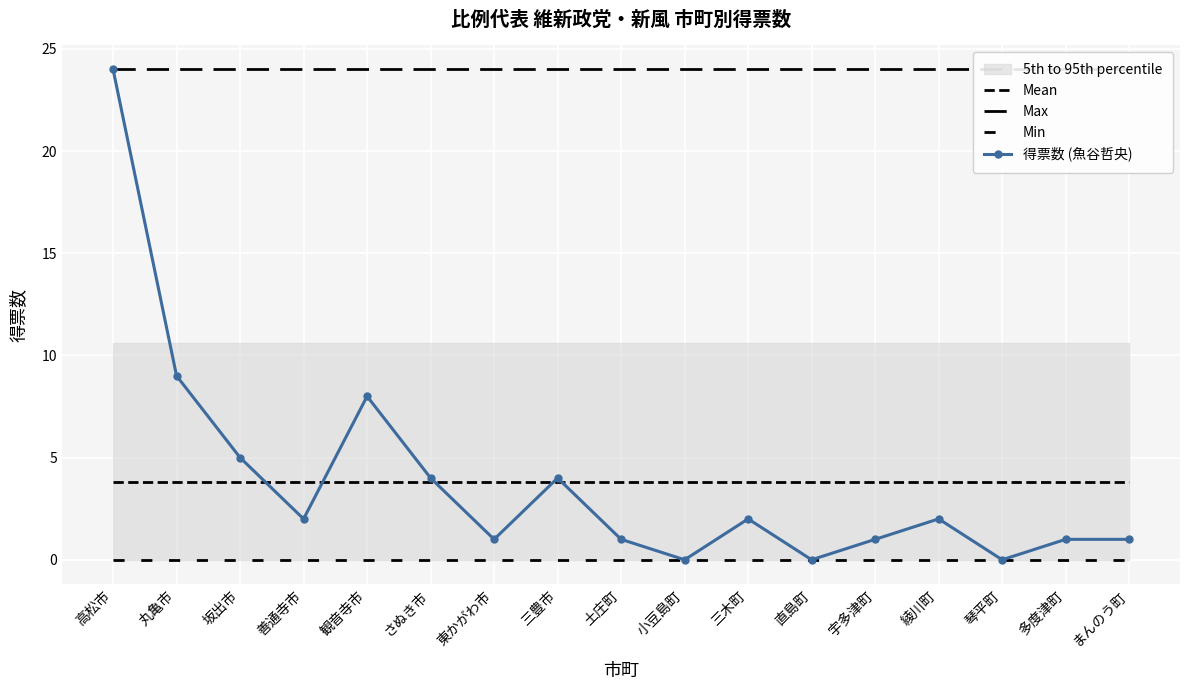

Which category has the highest value in the 得票数 (魚谷哲央) series?

高松市